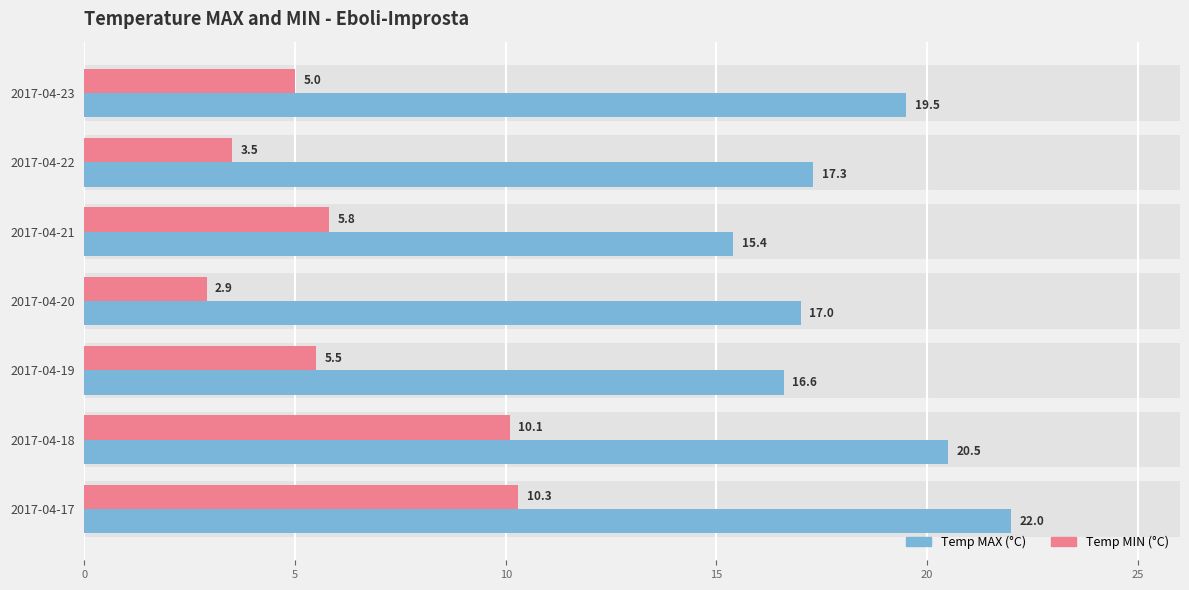

Between 2017-04-21 and 2017-04-22, which series saw the biggest shift?

Temp MIN (°C)